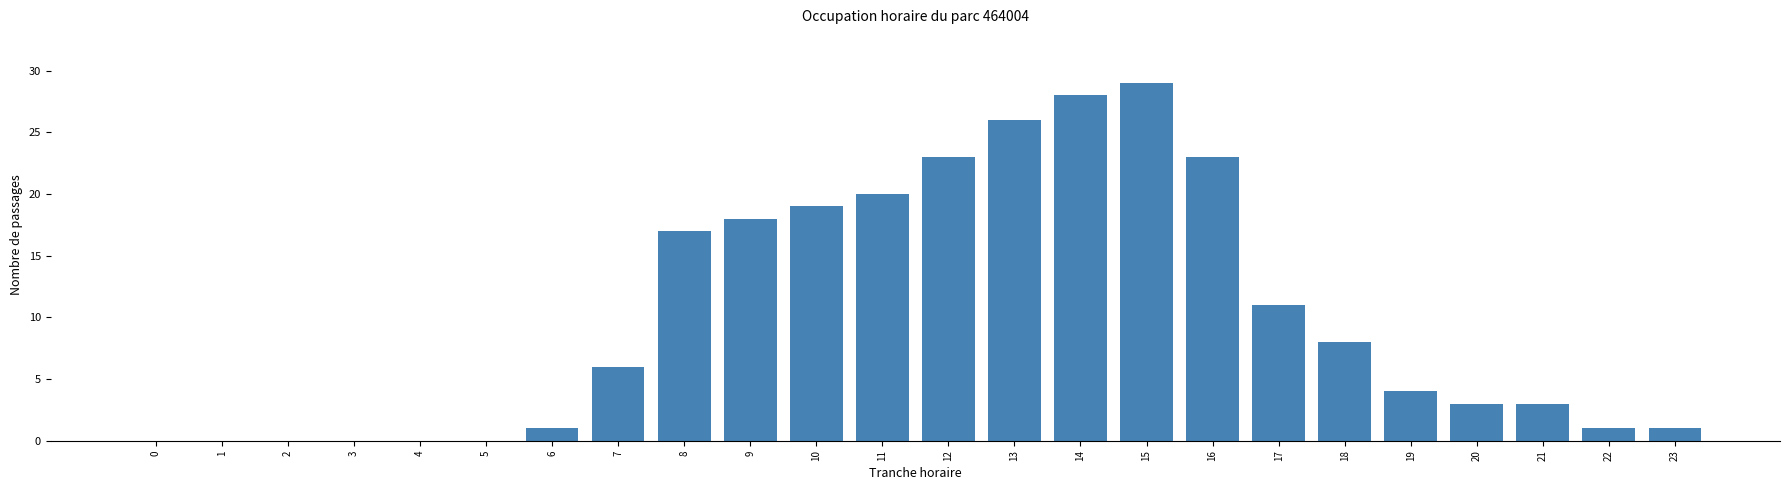

Reading left to right, list all the values displayed in this chart.

0=0	1=0	2=0	3=0	4=0	5=0	6=1	7=6	8=17	9=18	10=19	11=20	12=23	13=26	14=28	15=29	16=23	17=11	18=8	19=4	20=3	21=3	22=1	23=1